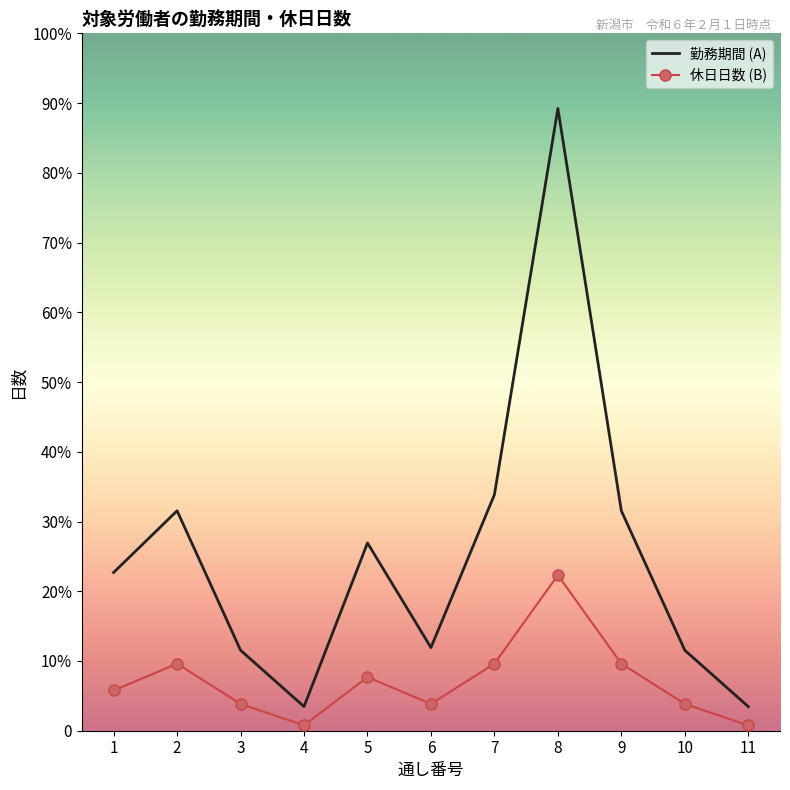

Reading left to right, extract all data points from this chart.

勤務期間 (A): 59	82	30	9	70	31	88	232	82	30	9
休日日数 (B): 15	25	10	2	20	10	25	58	25	10	2